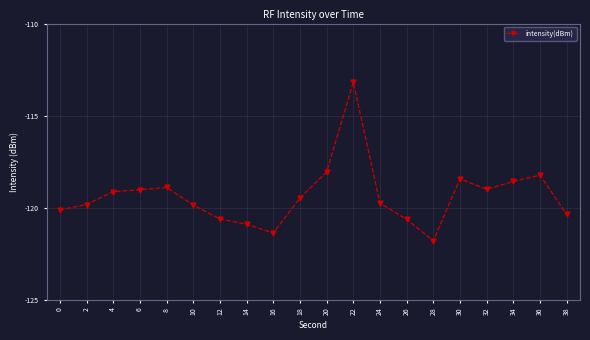

Count the number of categories in the chart.

20